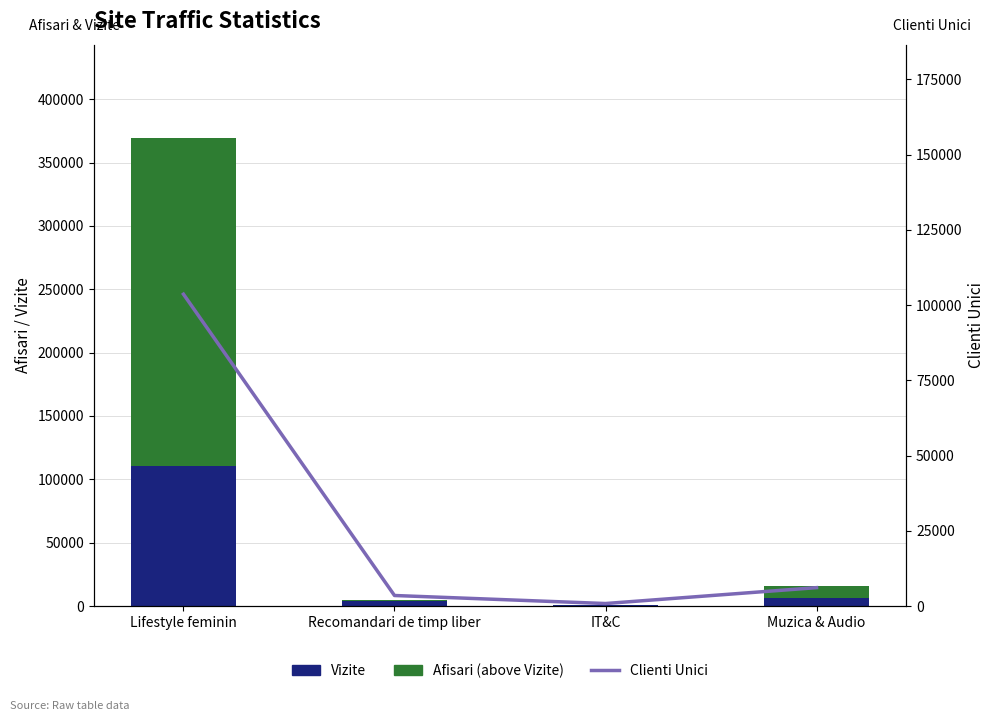

Rank the series at Lifestyle feminin from highest to lowest value.

Afisari (above Vizite), Vizite, Clienti Unici